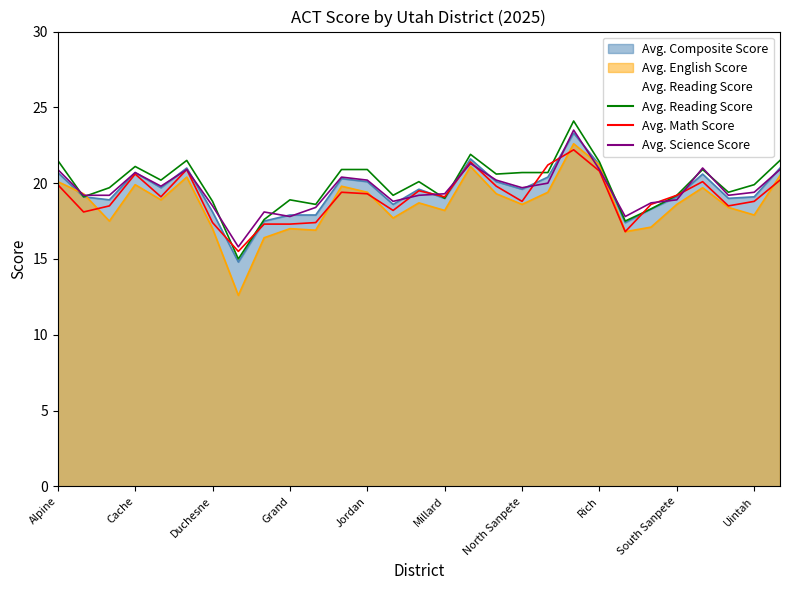

How many interior local valleys does the Avg. Math Score series have?

8